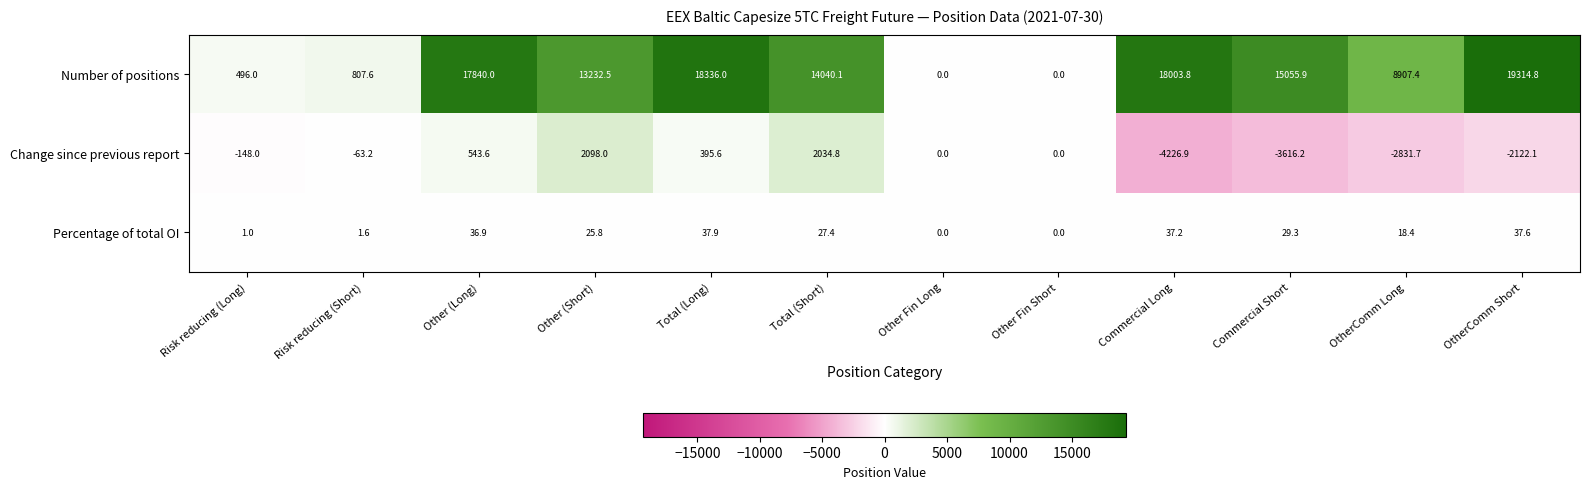

Which series has the largest range (max minus min)?

Number of positions